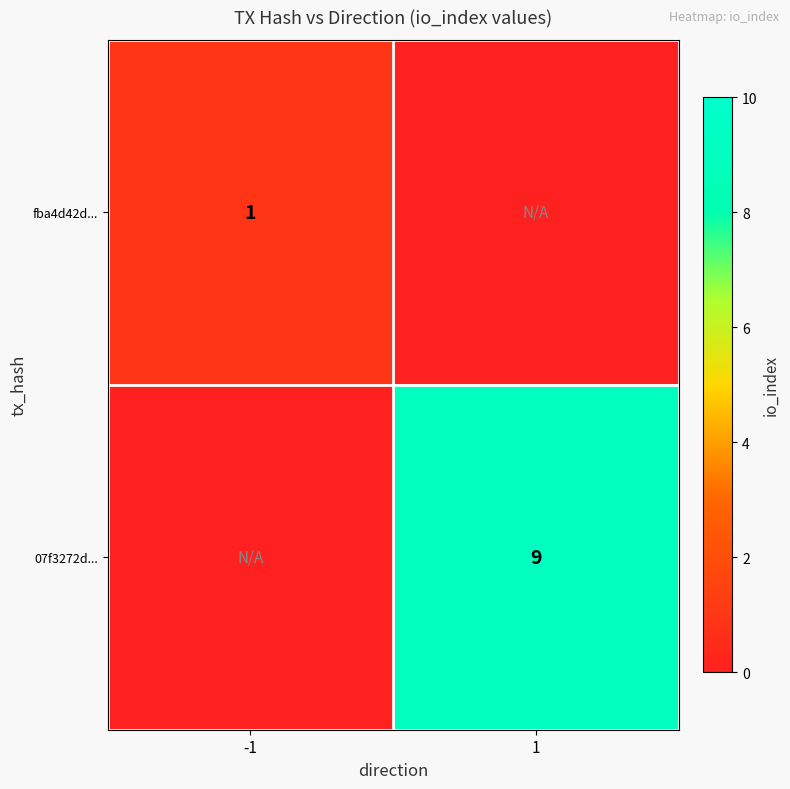

Is it true that fba4d42d... equals 1 at -1?

True